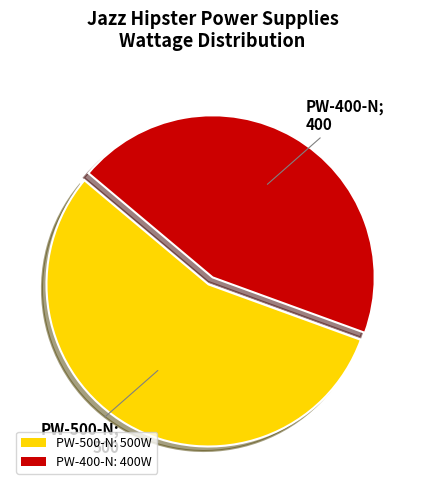

Which slice is the largest?

PW-500-N